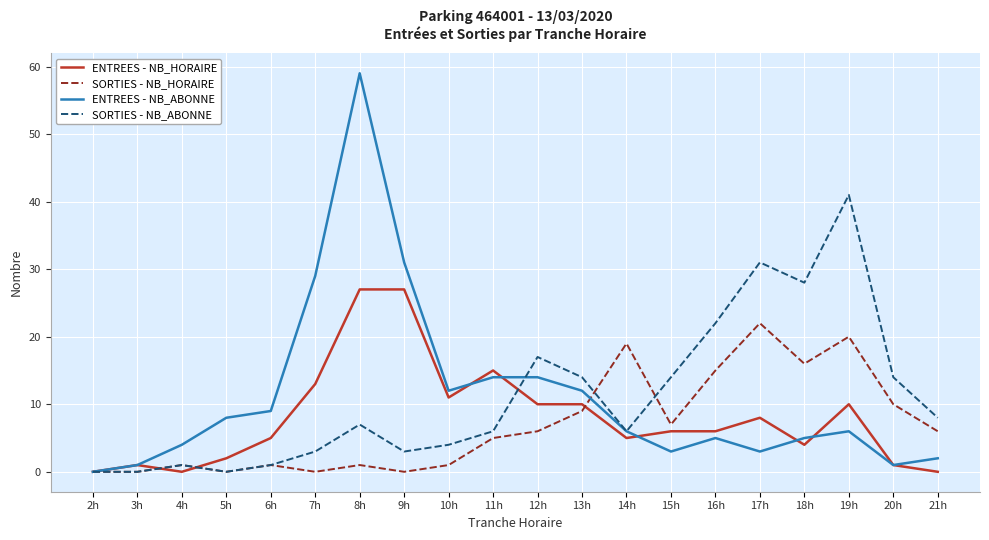

What is the sum of the SORTIES - NB_HORAIRE values at 11h and 6h?

6